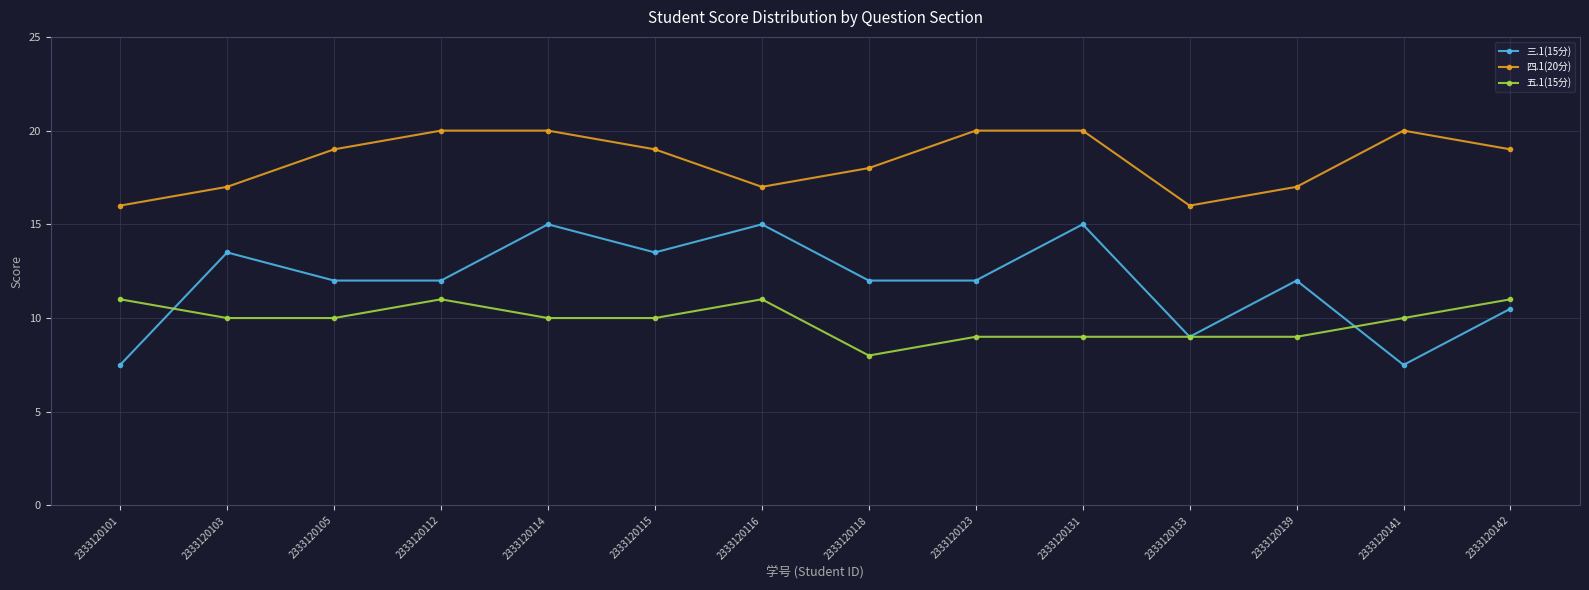

What is the difference between the highest and lowest values at 2333120141?

12.5